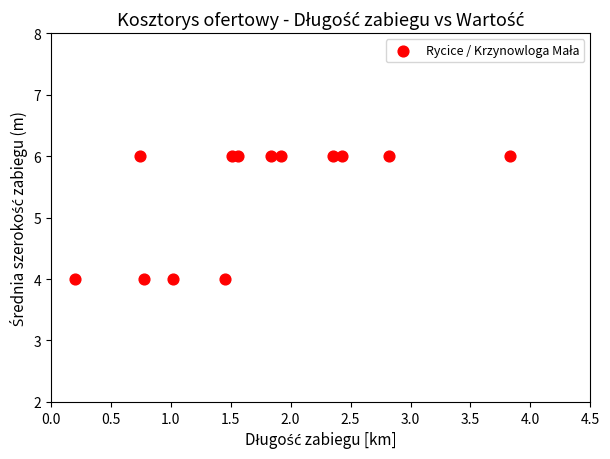

How many data points are displayed?

13